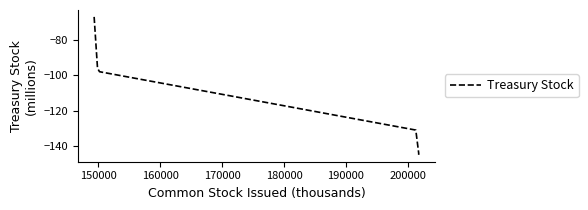

How many series are shown in this chart?

1